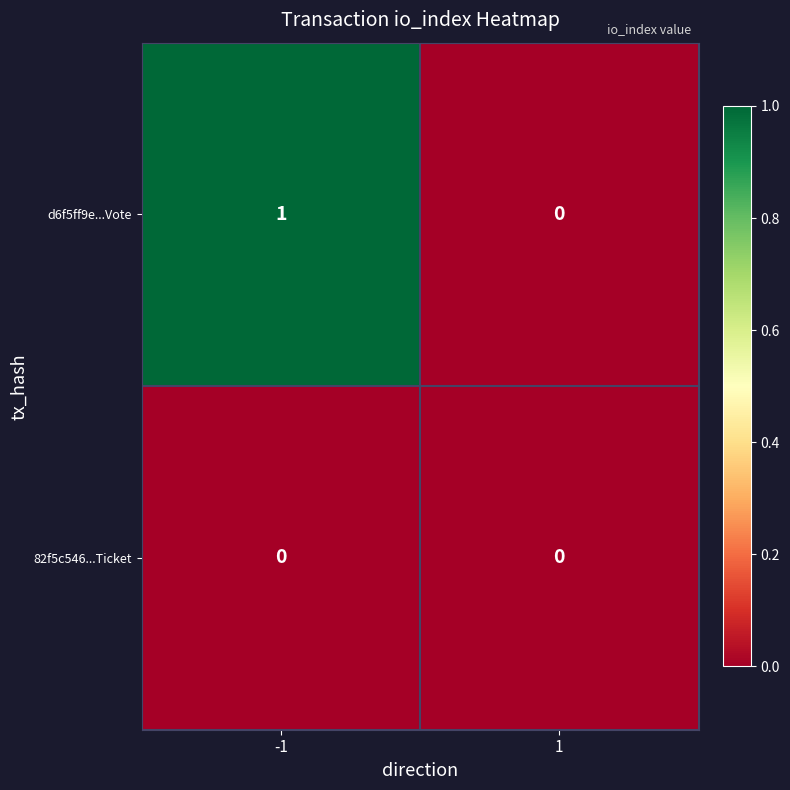

At which category is the sum across all series the highest?

-1